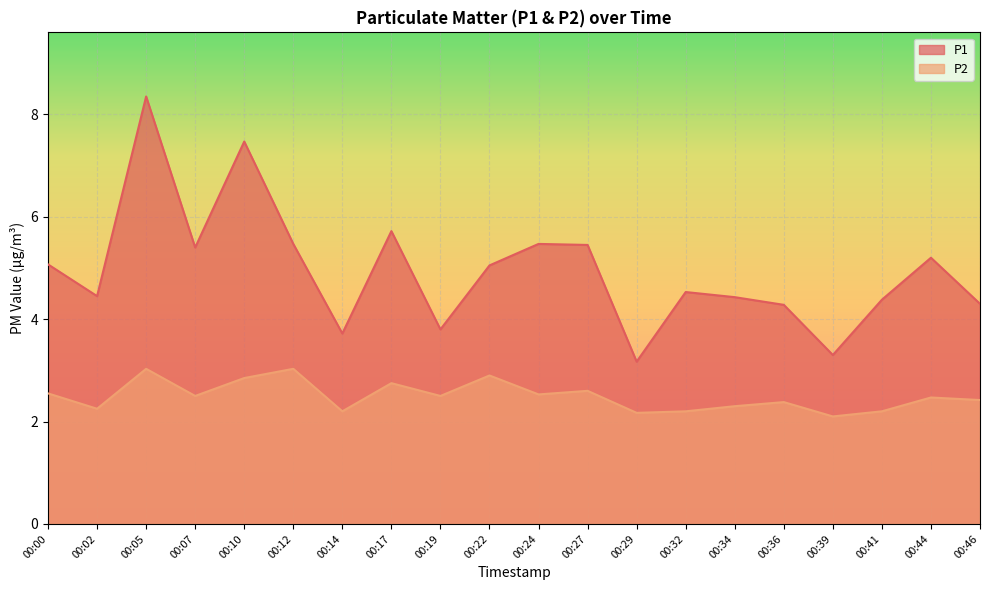

Is it true that P2 equals 2.9 at 00:22?

True